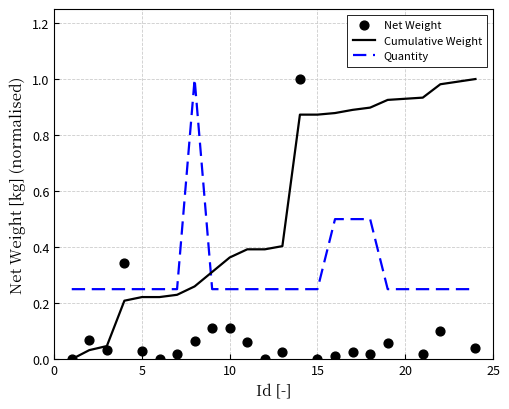

Which series has the largest total across all categories?

Cumulative Weight